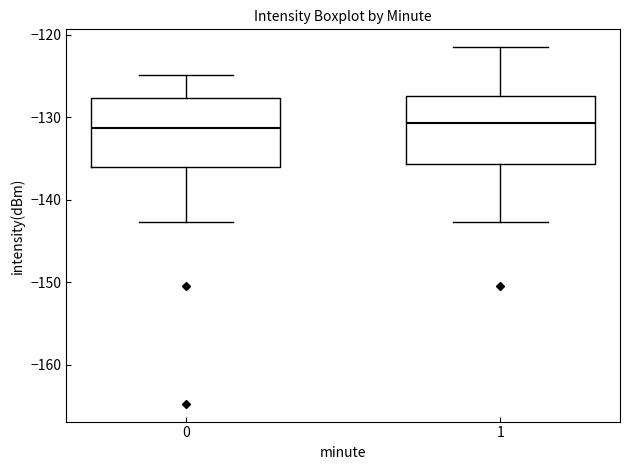

Reading left to right, transcribe this box plot: for each box, give where its median line is, the range the box spans, and where its two whiskers end, as read against the y-axis. The values are not printed on the chart, so give them approximately, as read against the axis.

0: median -131, box -136 to -128, whiskers -143 to -125
1: median -131, box -136 to -127, whiskers -143 to -122